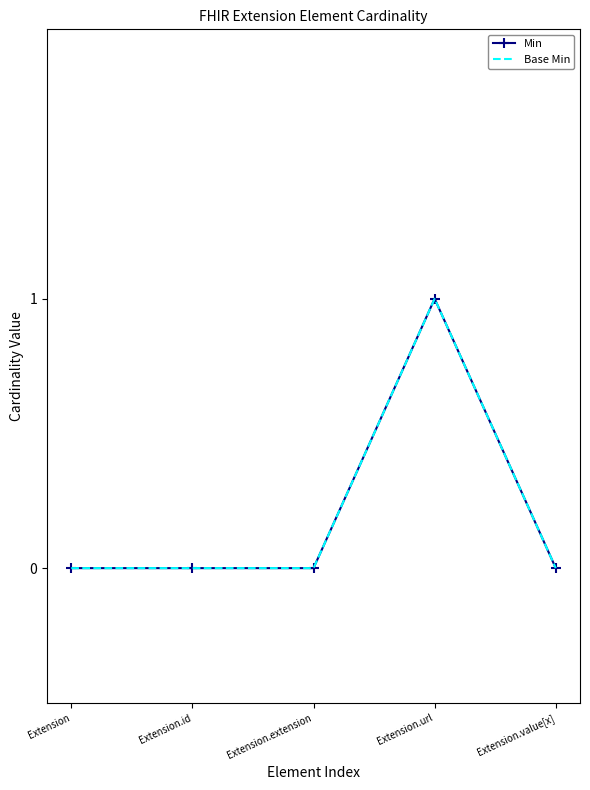

At which category is the sum across all series the highest?

Extension.url